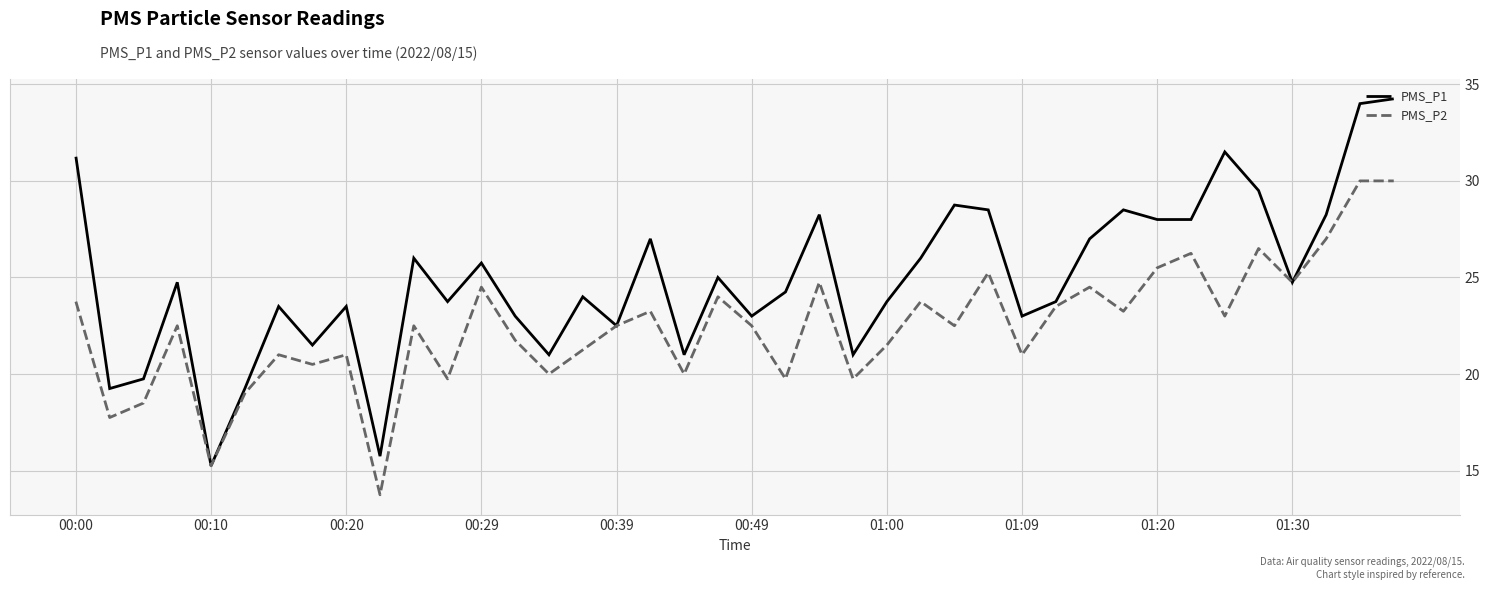

What are all the series names shown in the legend?

PMS_P1, PMS_P2